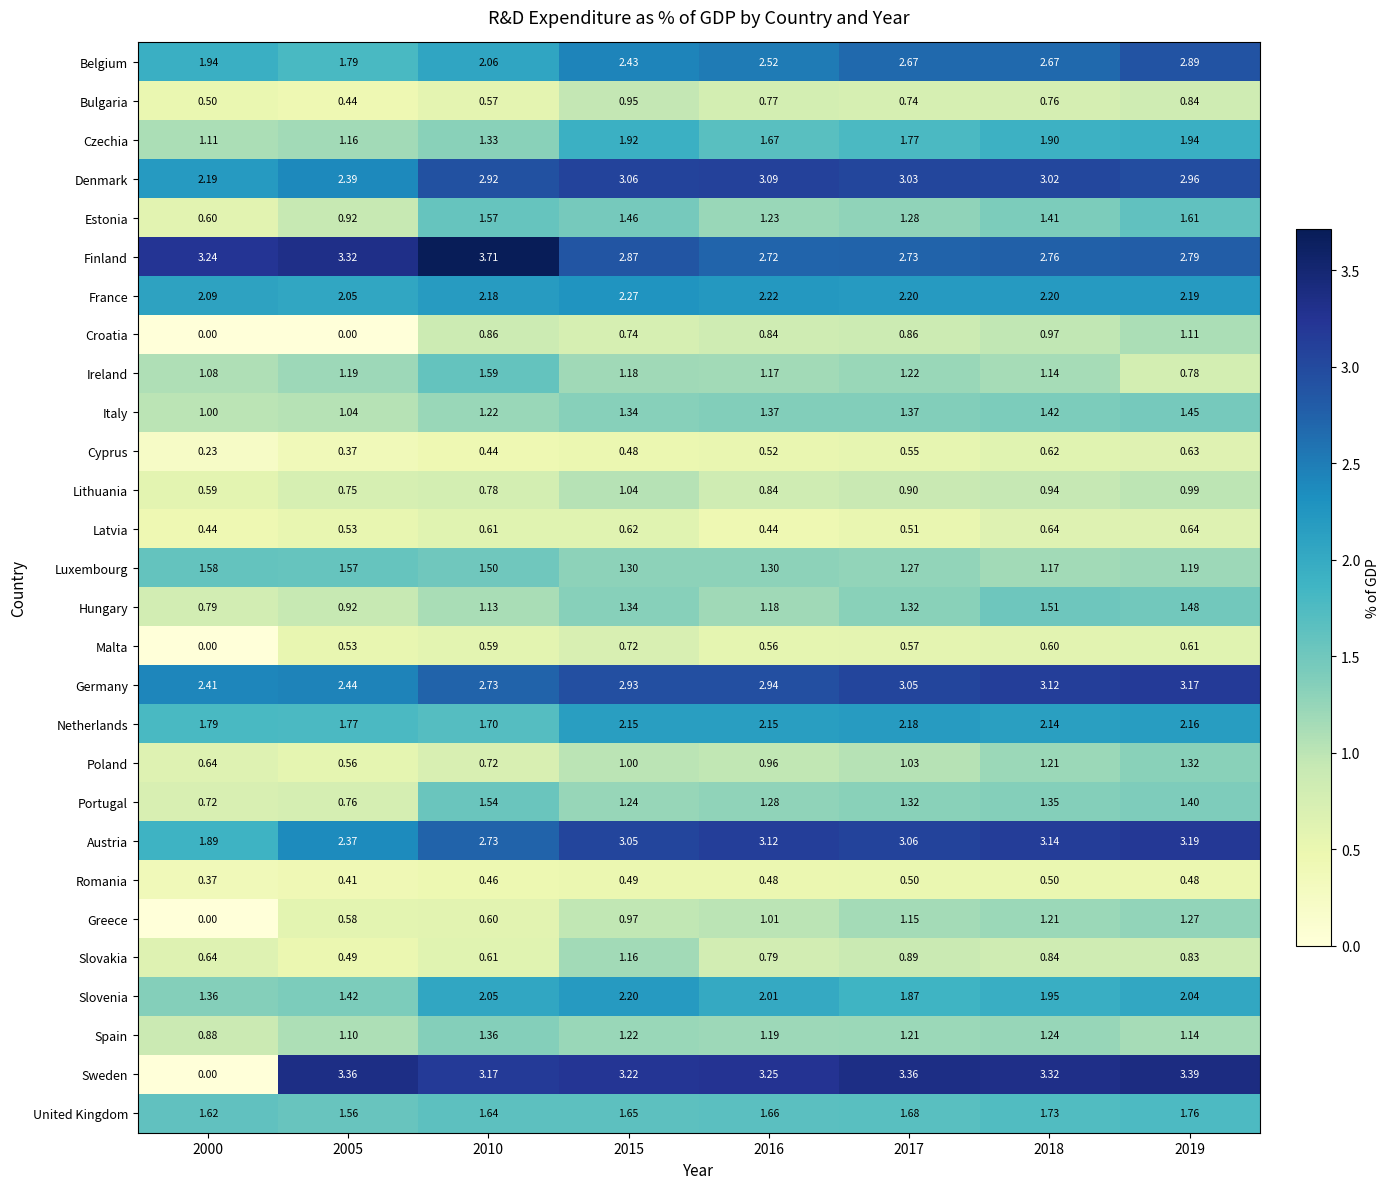

Is the value of Malta at 2017 greater than the value of Cyprus at 2016?

Yes